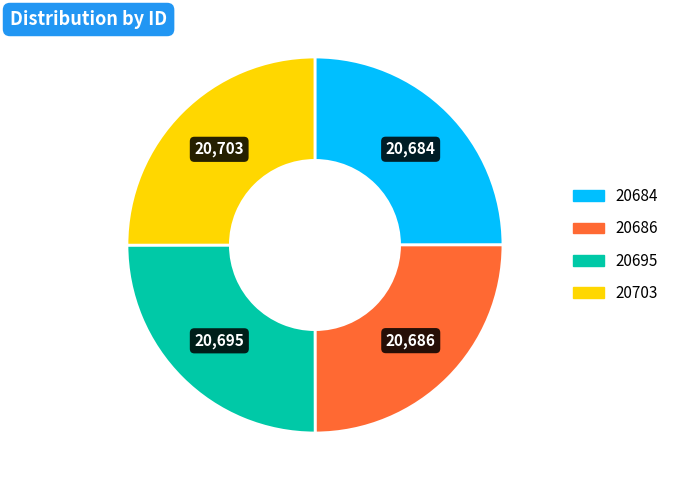

True or false: 20695 accounts for 25% of the total.

True